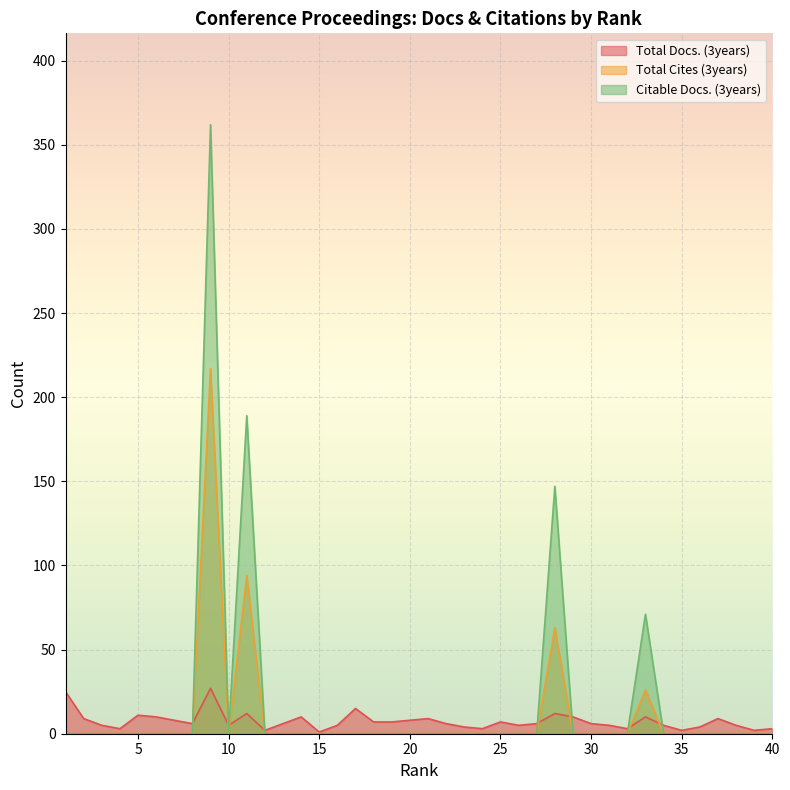

List the series in order of their peak value, lowest first.

Total Docs. (3years), Total Cites (3years), Citable Docs. (3years)